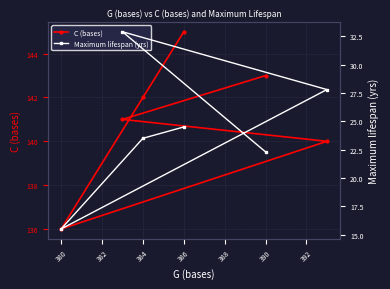

True or false: C (bases) has a value of 243 at 384.

False